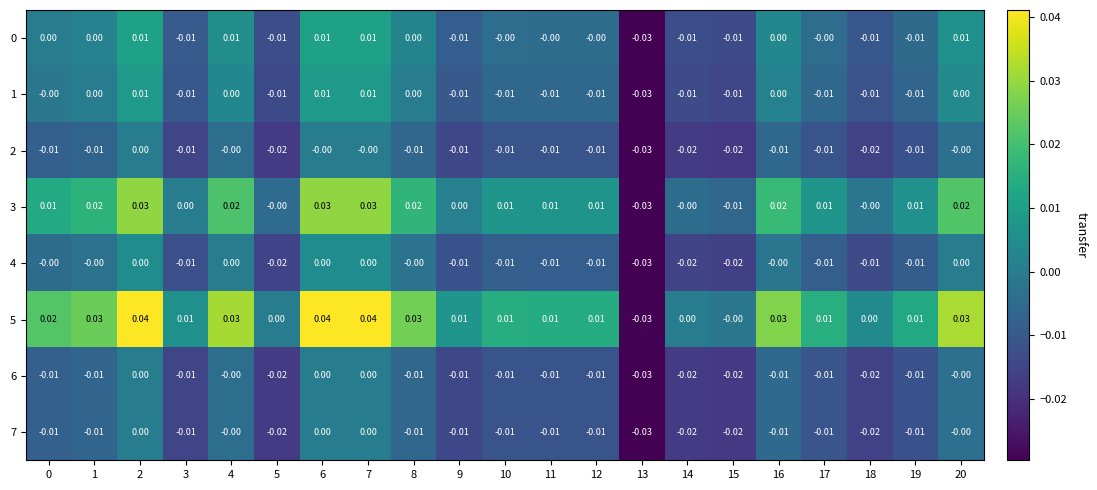

Between 13 and 1, which is larger?

1